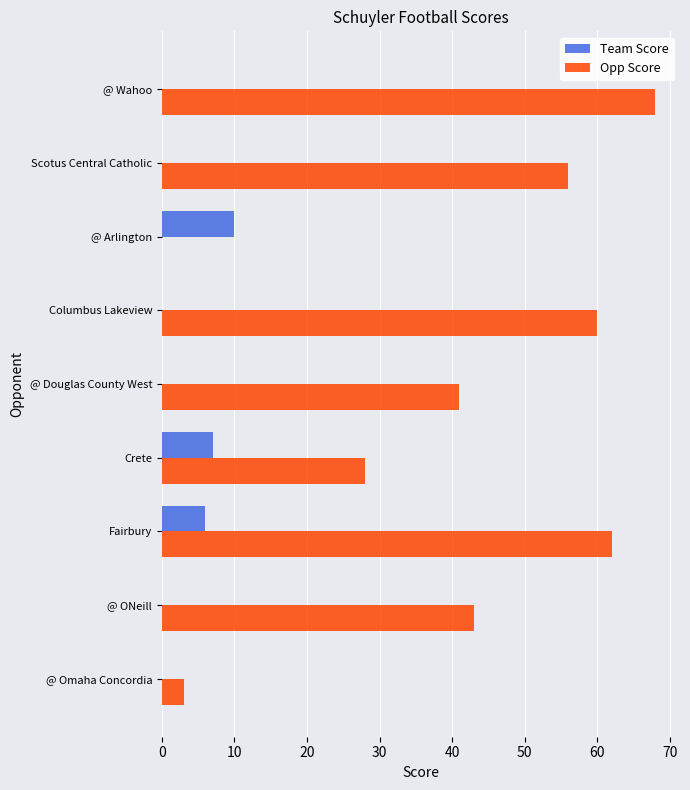

What is the sum of all Team Score values?

23